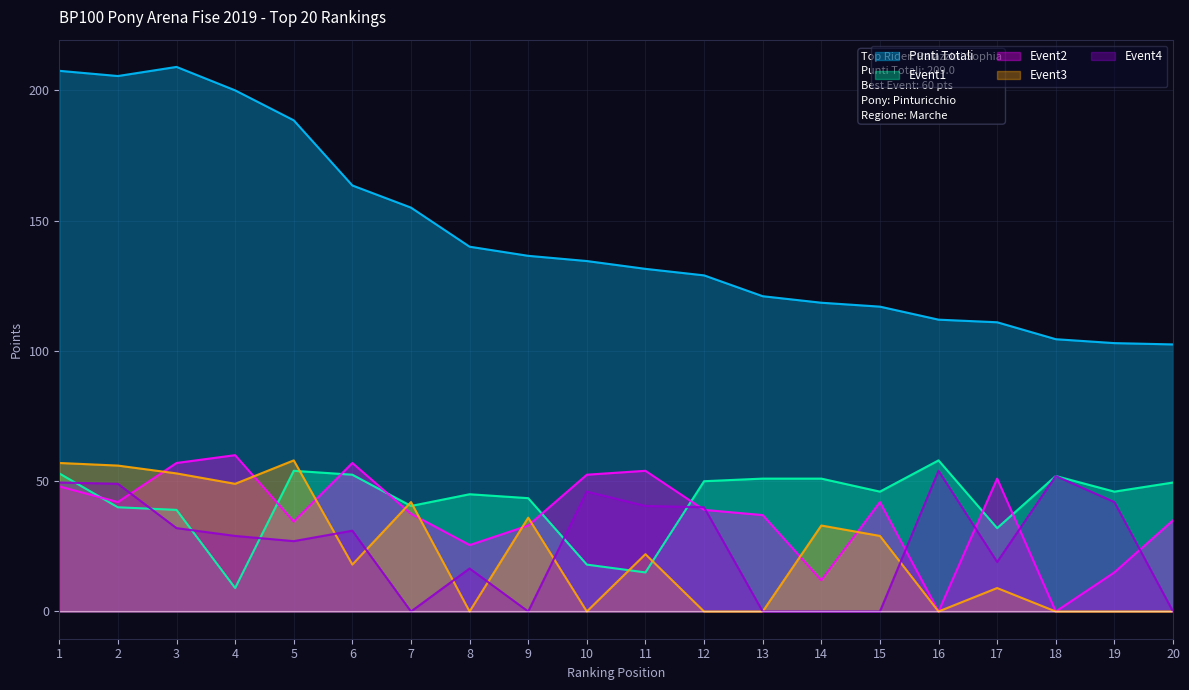

What is the sum of the Event3 values at 16 and 17?

9.0